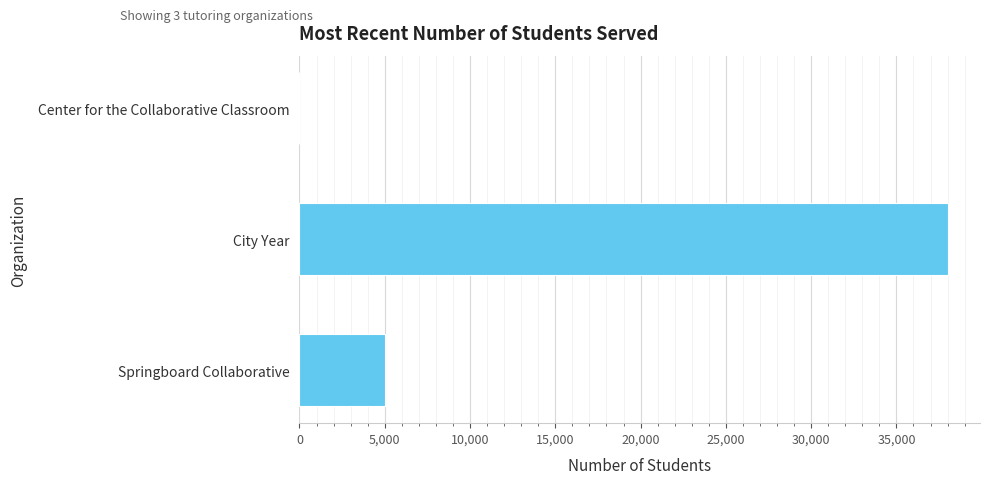

True or false: the data shows 24266 at Center for the Collaborative Classroom.

False